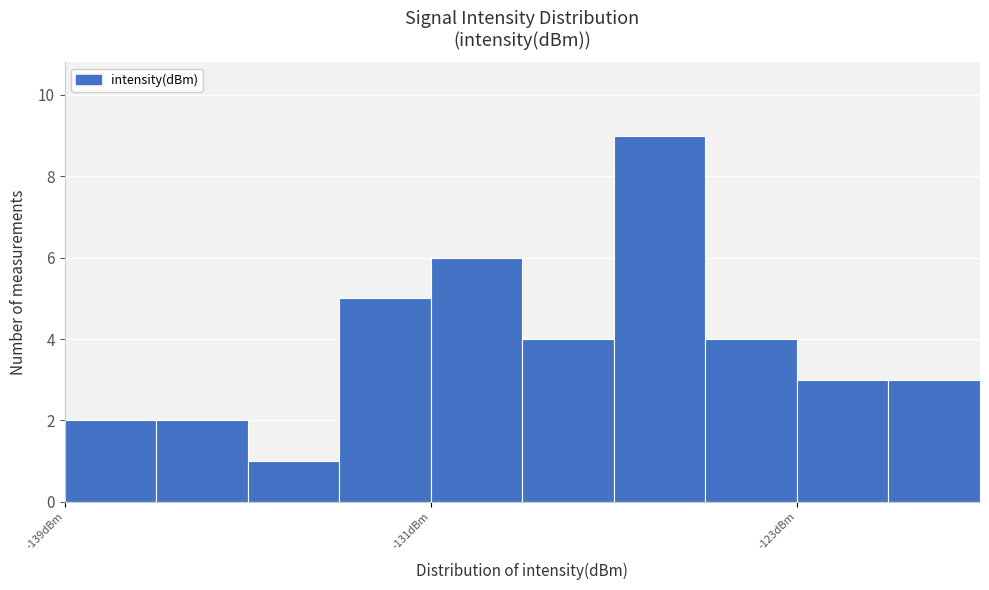

Read against the x-axis, roughly where is the centre of the tallest bar?

-126